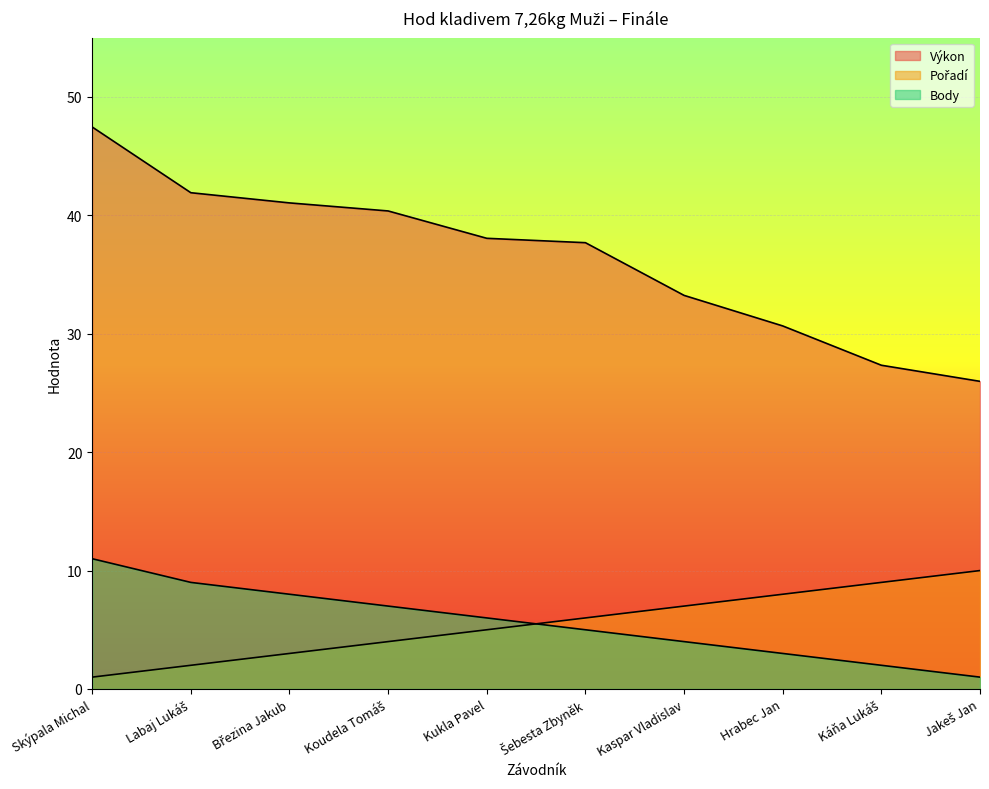

Which series changed the most between Březina Jakub and Šebesta Zbyněk?

Výkon